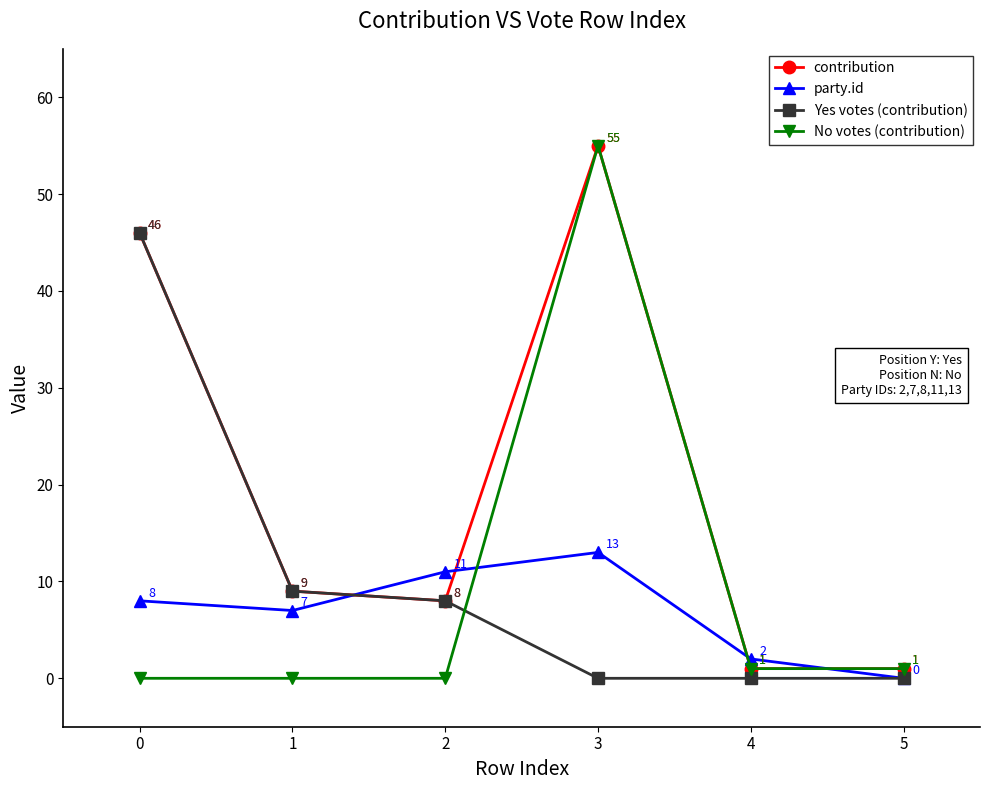

How many values in the Yes votes (contribution) series are below 8?

3